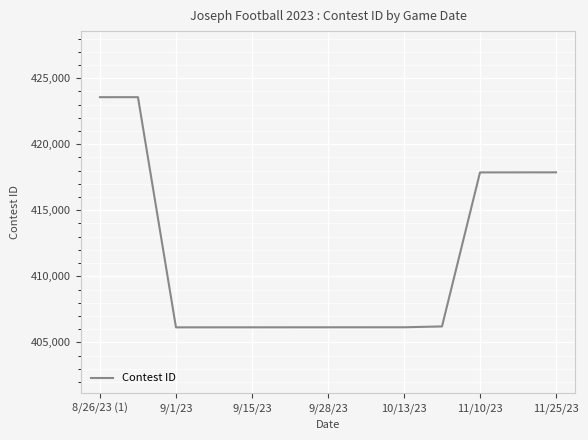

What is the difference between the maximum and minimum values?

17422